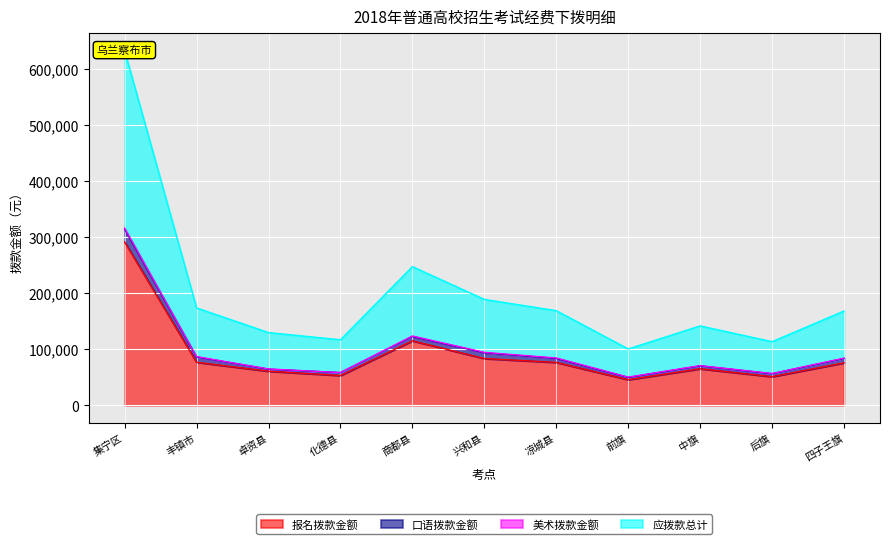

What is the average value of the 报名拨款金额 series?

90390